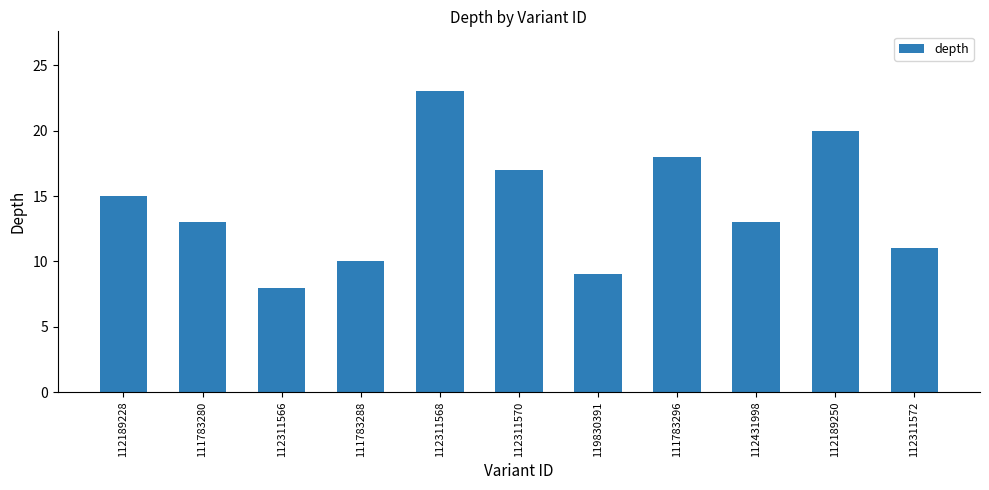

What is the smallest value displayed?

8